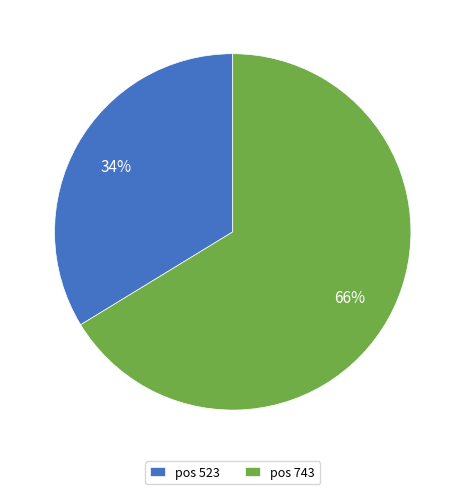

Is there a majority slice in this chart?

Yes